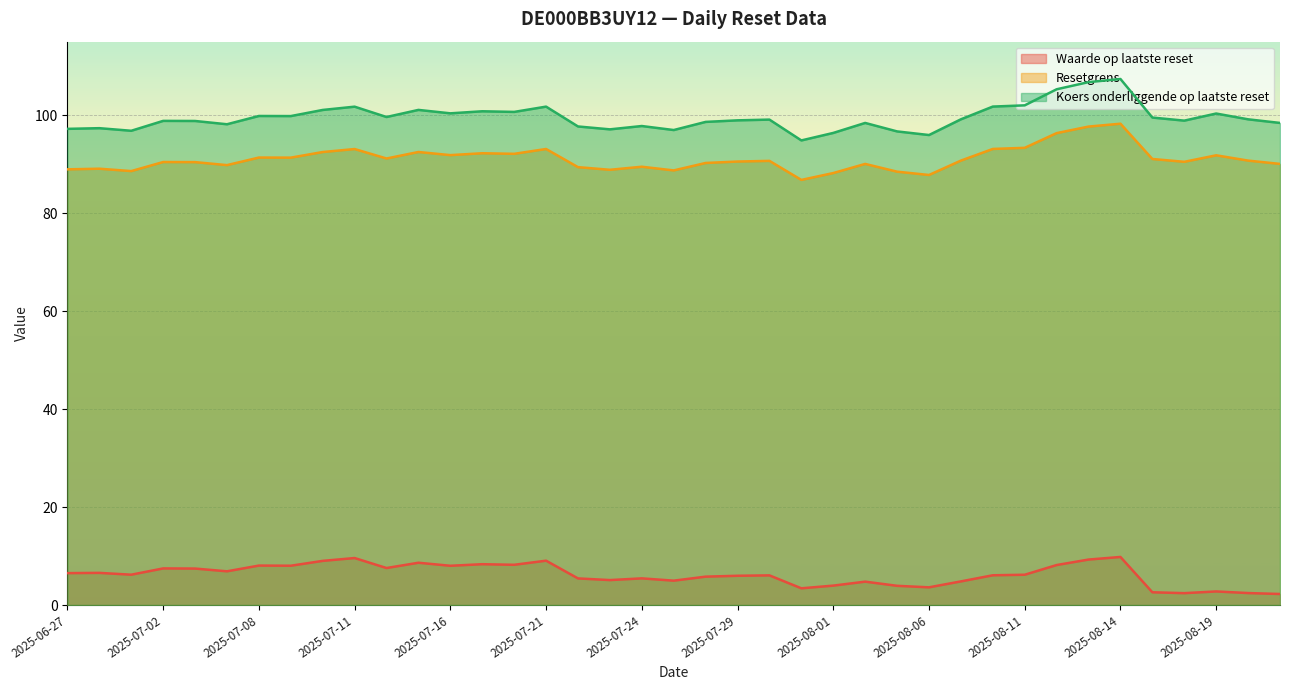

Reading left to right, transcribe all the data shown in this chart.

Waarde op laatste reset: 2025-06-27=6.5	2025-06-30=6.6	2025-07-01=6.2	2025-07-02=7.5	2025-07-03=7.4	2025-07-07=6.9	2025-07-08=8.1	2025-07-09=8.0	2025-07-10=9.0	2025-07-11=9.6	2025-07-14=7.5	2025-07-15=8.6	2025-07-16=8.0	2025-07-17=8.3	2025-07-18=8.2	2025-07-21=9.1	2025-07-22=5.4	2025-07-23=5.1	2025-07-24=5.4	2025-07-25=5.0	2025-07-28=5.8	2025-07-29=6.0	2025-07-30=6.0	2025-07-31=3.4	2025-08-01=4.0	2025-08-04=4.8	2025-08-05=3.9	2025-08-06=3.6	2025-08-07=4.8	2025-08-08=6.1	2025-08-11=6.2	2025-08-12=8.2	2025-08-13=9.3	2025-08-14=9.8	2025-08-15=2.6	2025-08-18=2.4	2025-08-19=2.8	2025-08-20=2.4	2025-08-21=2.2
Resetgrens: 2025-06-27=88.9	2025-06-30=89.1	2025-07-01=88.6	2025-07-02=90.4	2025-07-03=90.4	2025-07-07=89.8	2025-07-08=91.3	2025-07-09=91.3	2025-07-10=92.5	2025-07-11=93.1	2025-07-14=91.2	2025-07-15=92.5	2025-07-16=91.8	2025-07-17=92.2	2025-07-18=92.1	2025-07-21=93.1	2025-07-22=89.4	2025-07-23=88.8	2025-07-24=89.5	2025-07-25=88.7	2025-07-28=90.2	2025-07-29=90.5	2025-07-30=90.7	2025-07-31=86.8	2025-08-01=88.2	2025-08-04=90.0	2025-08-05=88.5	2025-08-06=87.8	2025-08-07=90.7	2025-08-08=93.1	2025-08-11=93.3	2025-08-12=96.3	2025-08-13=97.7	2025-08-14=98.3	2025-08-15=91.1	2025-08-18=90.5	2025-08-19=91.8	2025-08-20=90.7	2025-08-21=90.0
Koers onderliggende op laatste reset: 2025-06-27=97.2	2025-06-30=97.3	2025-07-01=96.8	2025-07-02=98.8	2025-07-03=98.8	2025-07-07=98.1	2025-07-08=99.8	2025-07-09=99.8	2025-07-10=101.1	2025-07-11=101.7	2025-07-14=99.6	2025-07-15=101.1	2025-07-16=100.4	2025-07-17=100.8	2025-07-18=100.7	2025-07-21=101.7	2025-07-22=97.7	2025-07-23=97.1	2025-07-24=97.8	2025-07-25=97.0	2025-07-28=98.6	2025-07-29=98.9	2025-07-30=99.1	2025-07-31=94.8	2025-08-01=96.4	2025-08-04=98.4	2025-08-05=96.7	2025-08-06=95.9	2025-08-07=99.2	2025-08-08=101.8	2025-08-11=102.0	2025-08-12=105.3	2025-08-13=106.7	2025-08-14=107.4	2025-08-15=99.5	2025-08-18=98.9	2025-08-19=100.3	2025-08-20=99.2	2025-08-21=98.4